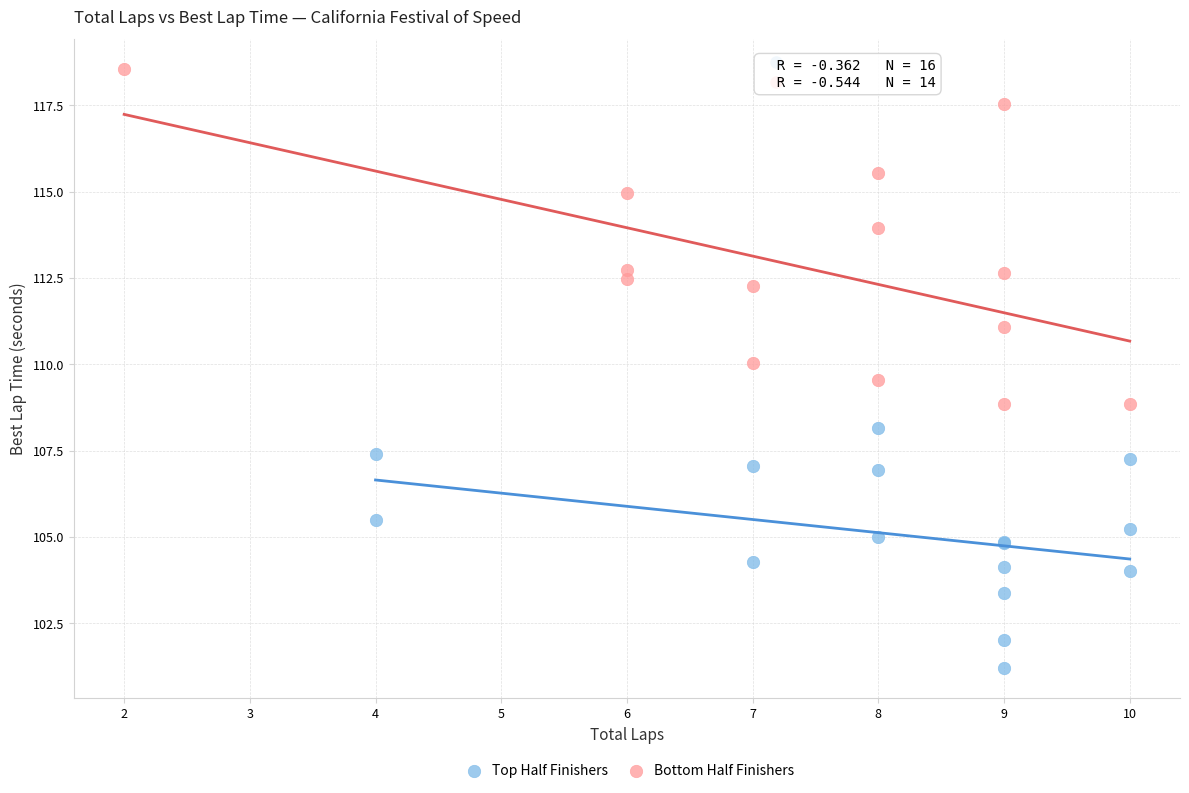

What are all the series names shown in the legend?

Top Half Finishers, Bottom Half Finishers